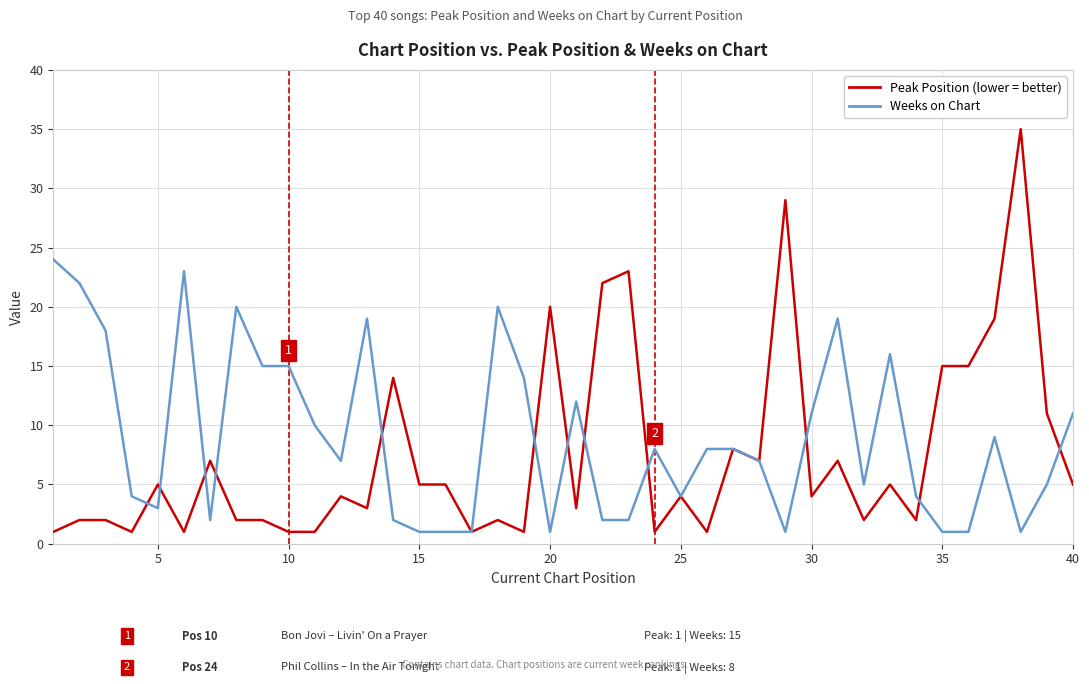

What is the greatest value displayed?

35